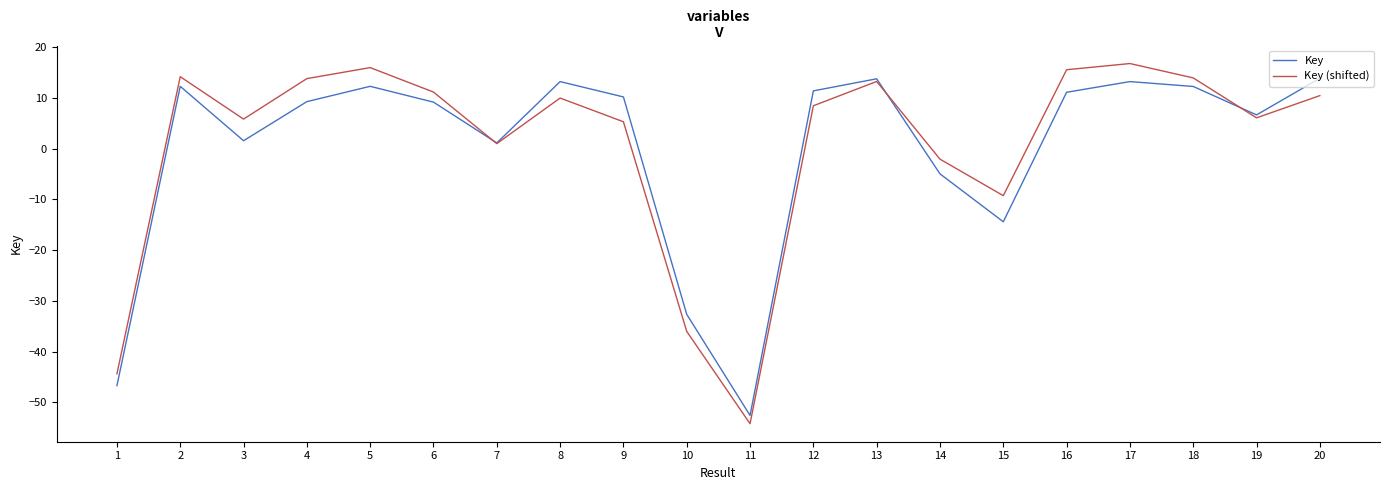

List the series in order of their overall mean, highest first.

Key (shifted), Key